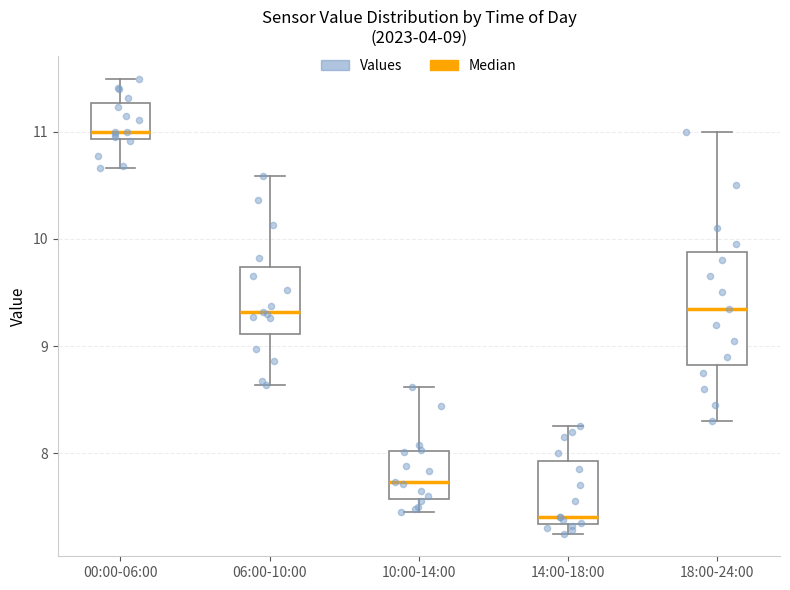

Which box is the tallest, from its lower edge to its upper edge?

18:00-24:00